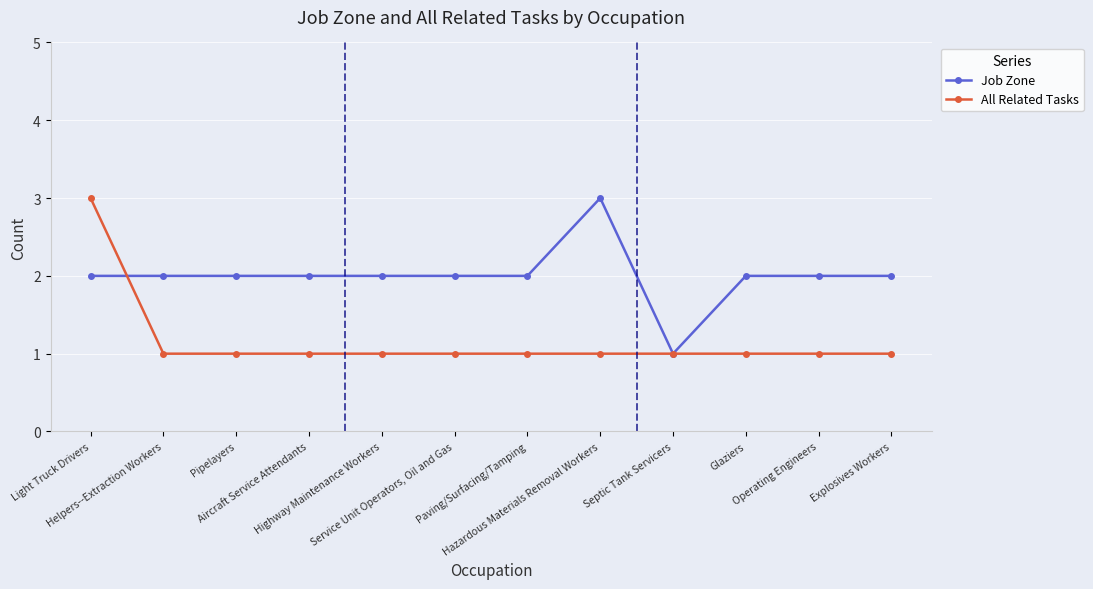

What is the difference between the Job Zone values at Pipelayers and Septic Tank Servicers?

1